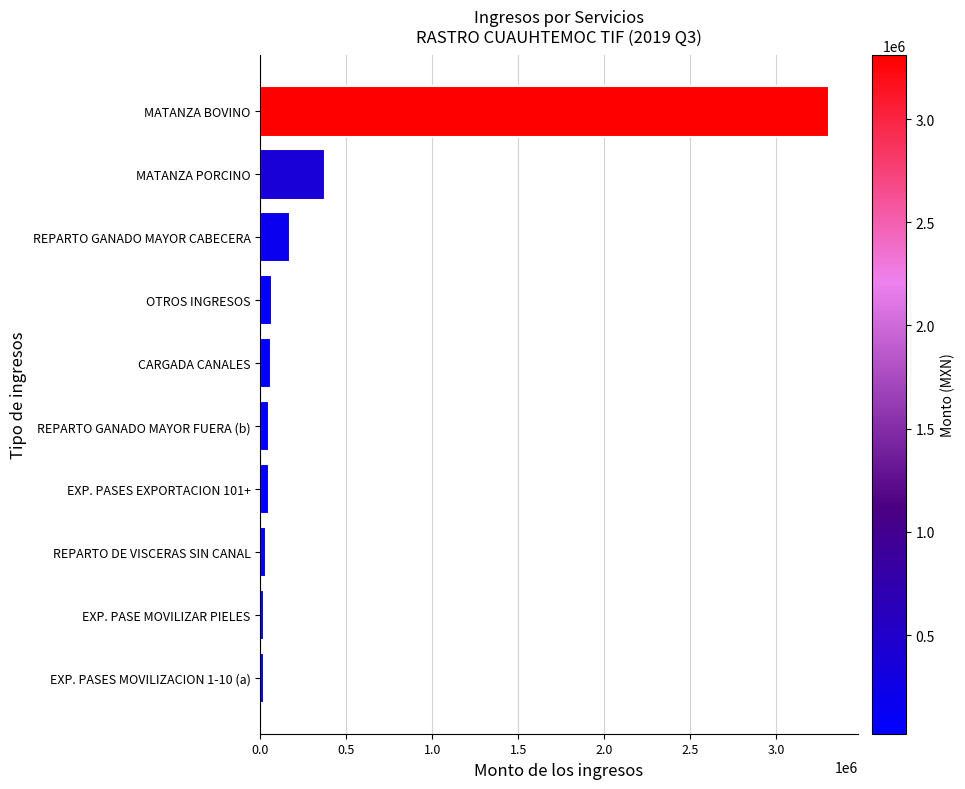

Between EXP. PASE MOVILIZAR PIELES and REPARTO GANADO MAYOR CABECERA, which is larger?

REPARTO GANADO MAYOR CABECERA